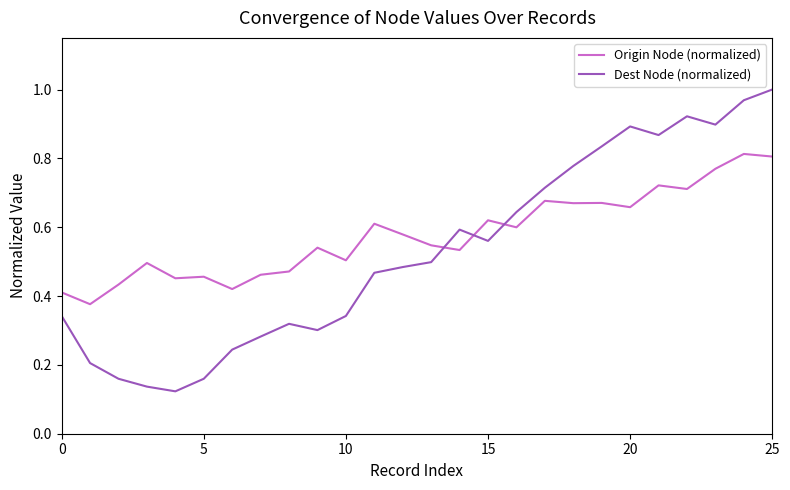

Rank the series by their average value, from highest to lowest.

Origin Node (normalized), Dest Node (normalized)